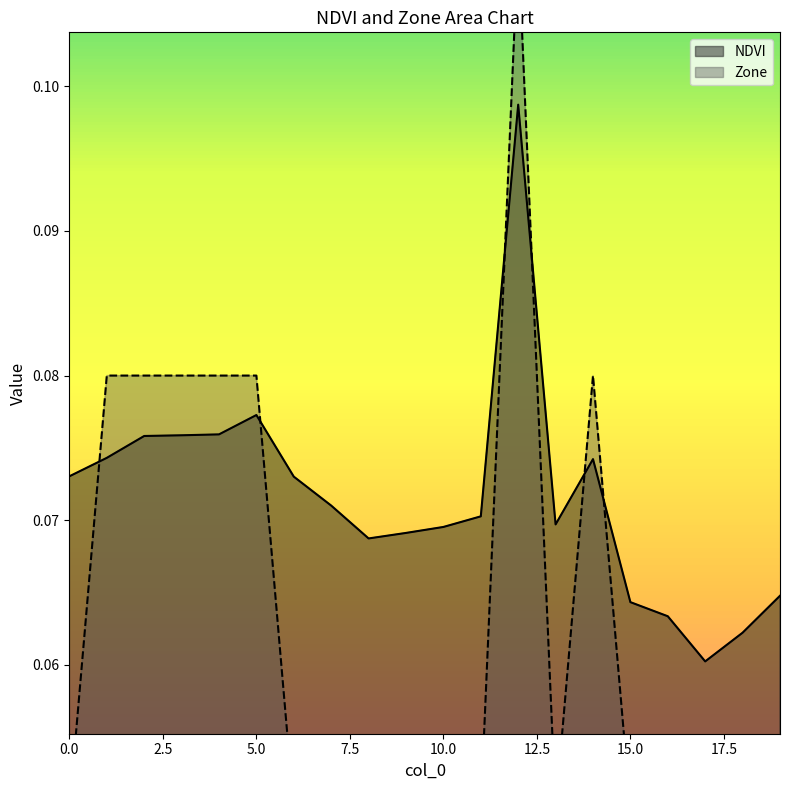

What is the approximate value of NDVI at 3?

0.1